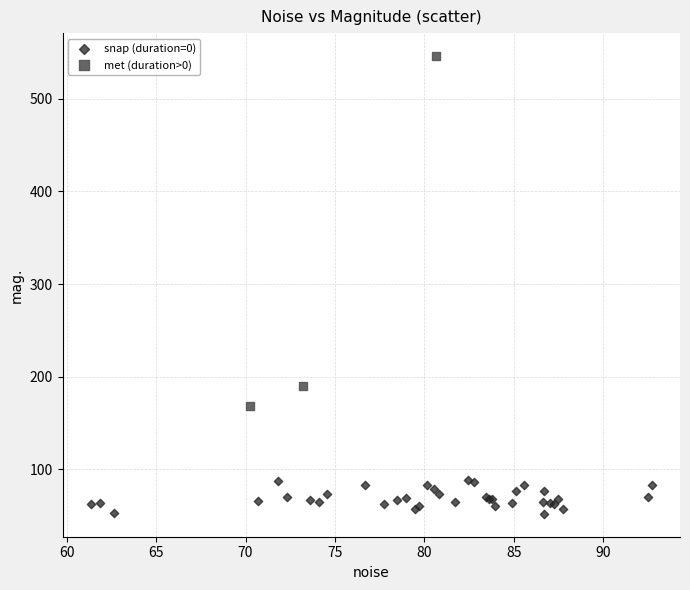

Which series has the largest Y range (max minus min)?

met (duration>0)